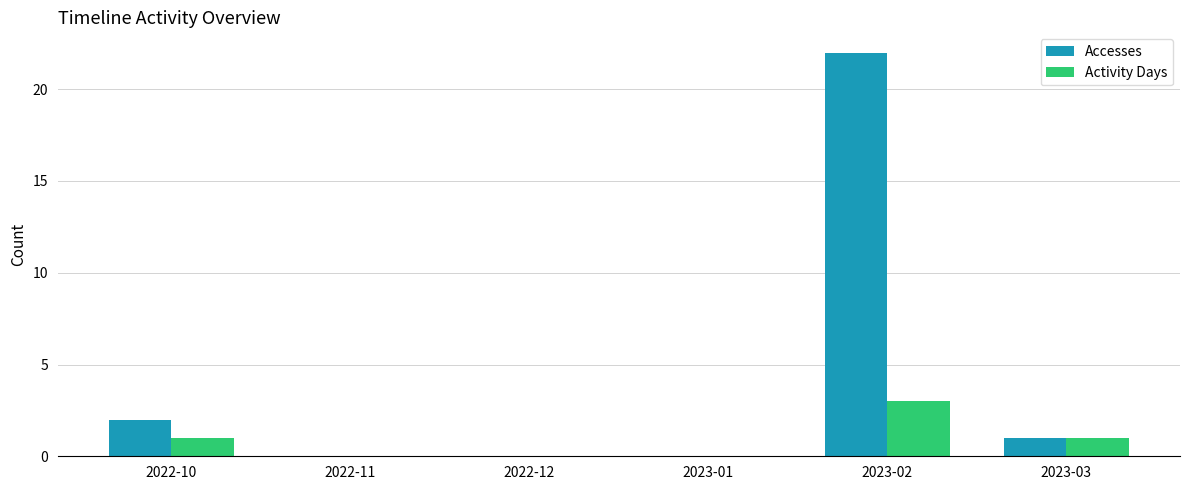

Reading left to right, what are all the values shown in this chart?

Accesses: 2022-10=2	2022-11=0	2022-12=0	2023-01=0	2023-02=22	2023-03=1
Activity Days: 2022-10=1	2022-11=0	2022-12=0	2023-01=0	2023-02=3	2023-03=1